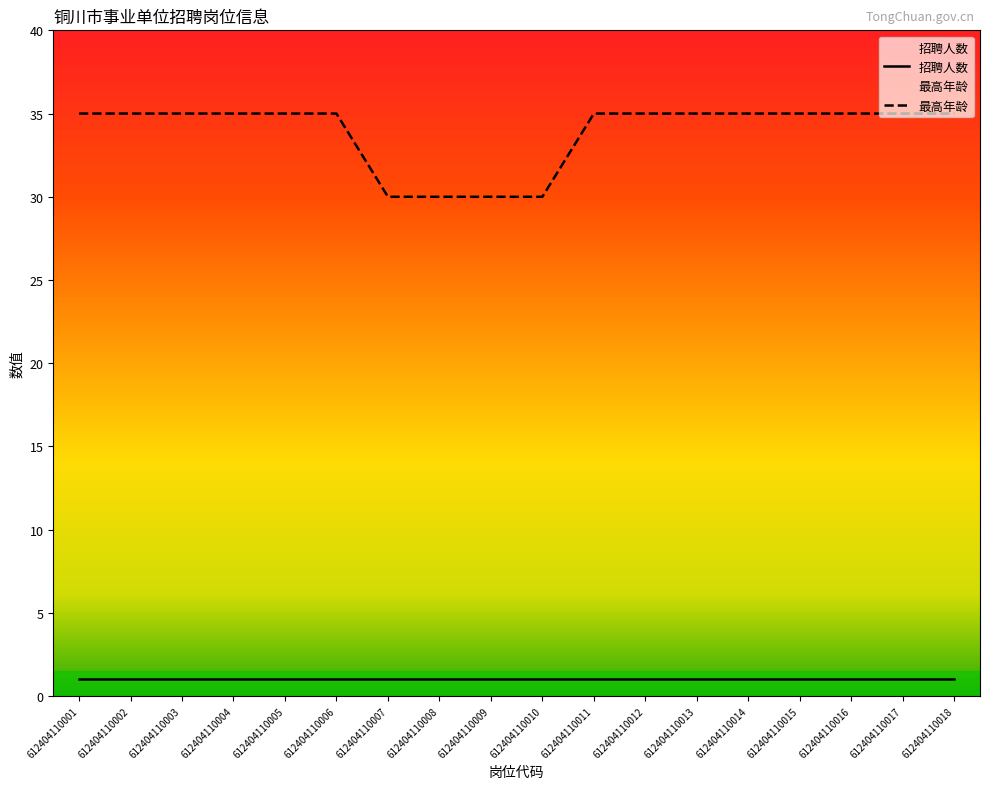

How many values are below 35?

4